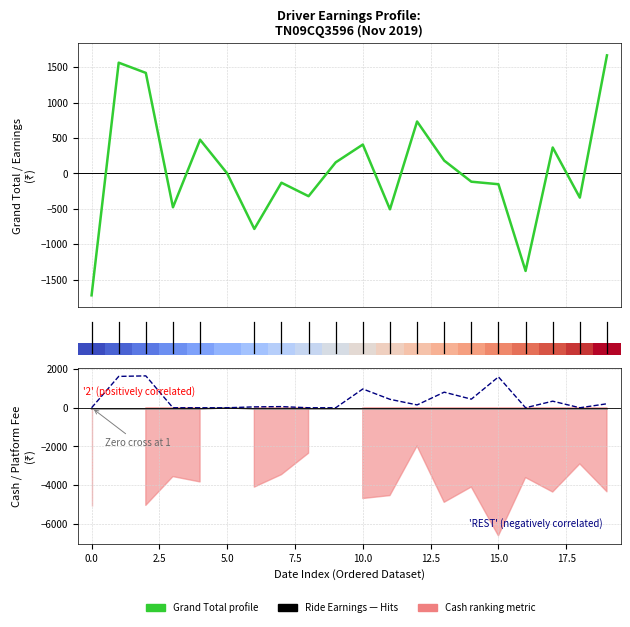

How many categories are shown in the chart?

20